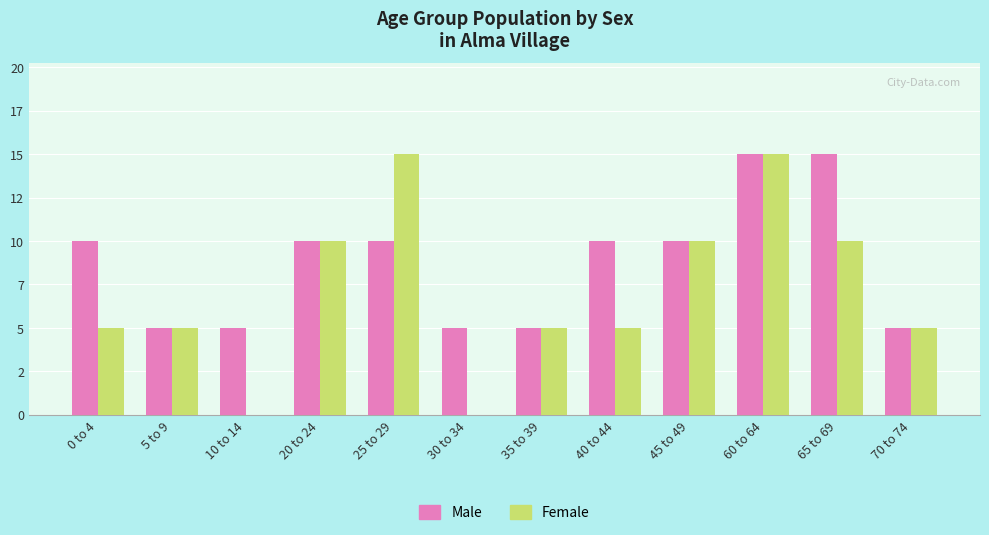

Reading left to right, transcribe all the data shown in this chart.

Male: 0 to 4=10	5 to 9=5	10 to 14=5	20 to 24=10	25 to 29=10	30 to 34=5	35 to 39=5	40 to 44=10	45 to 49=10	60 to 64=15	65 to 69=15	70 to 74=5
Female: 0 to 4=5	5 to 9=5	10 to 14=0	20 to 24=10	25 to 29=15	30 to 34=0	35 to 39=5	40 to 44=5	45 to 49=10	60 to 64=15	65 to 69=10	70 to 74=5